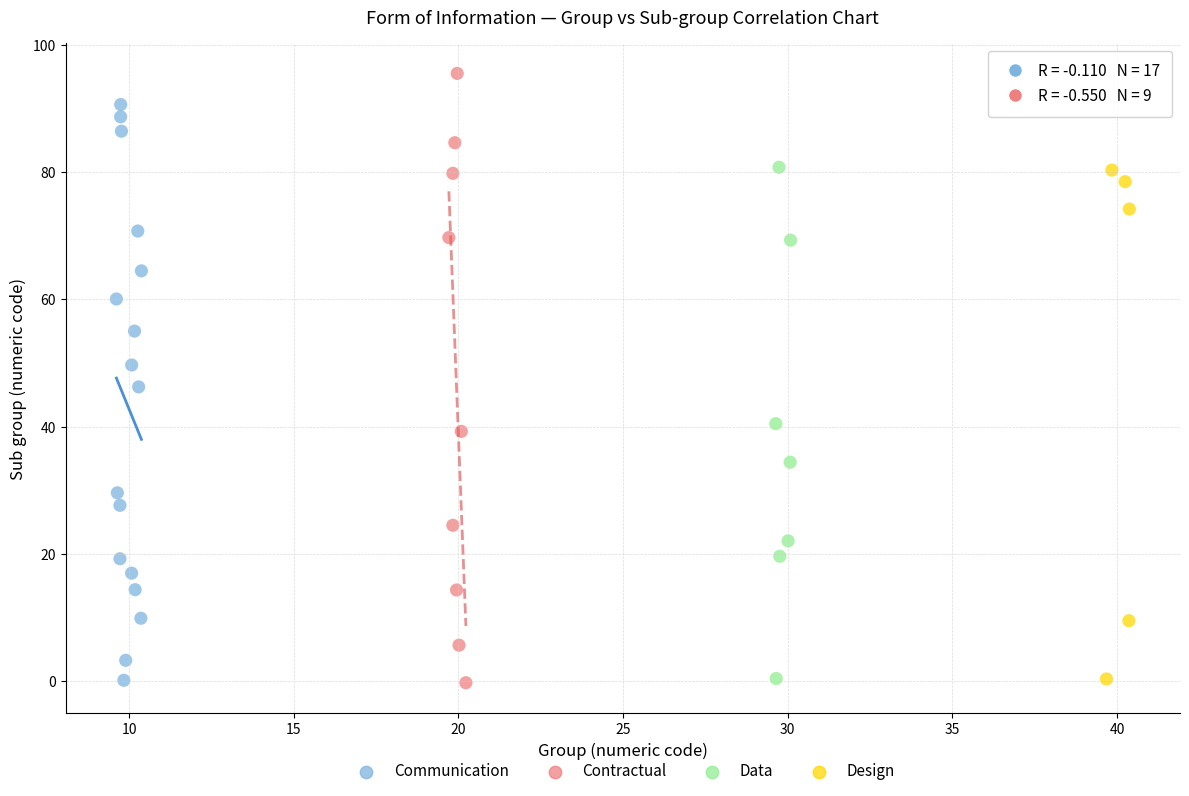

Which series has the largest Y range (max minus min)?

Contractual